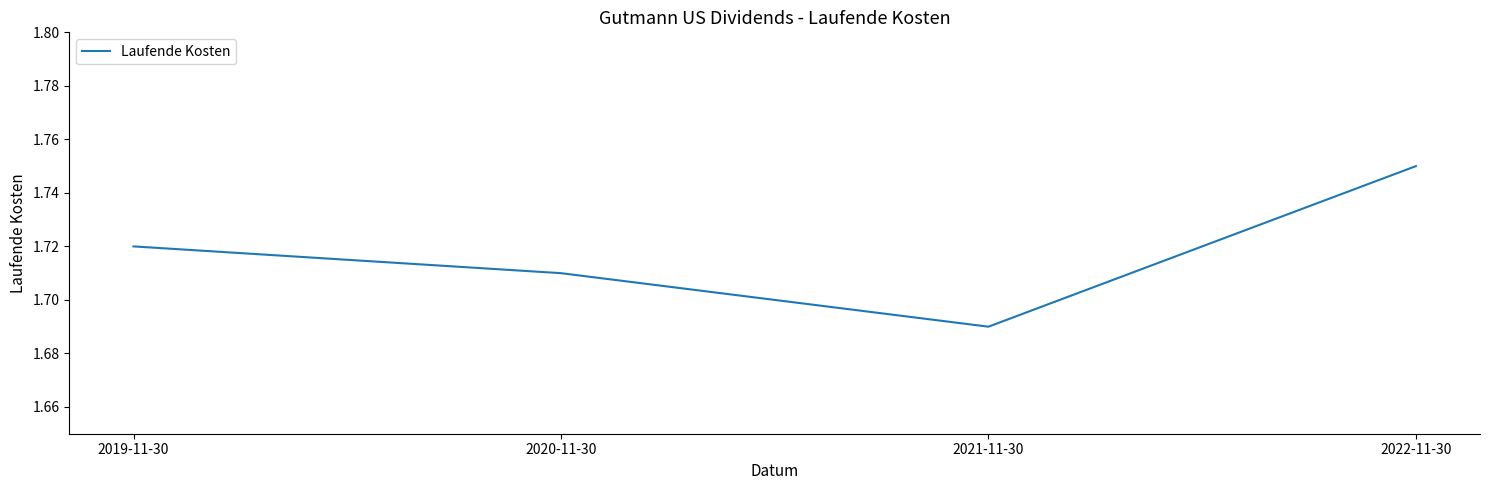

What is the change in value from 2021-11-30 to 2022-11-30?

+0.1